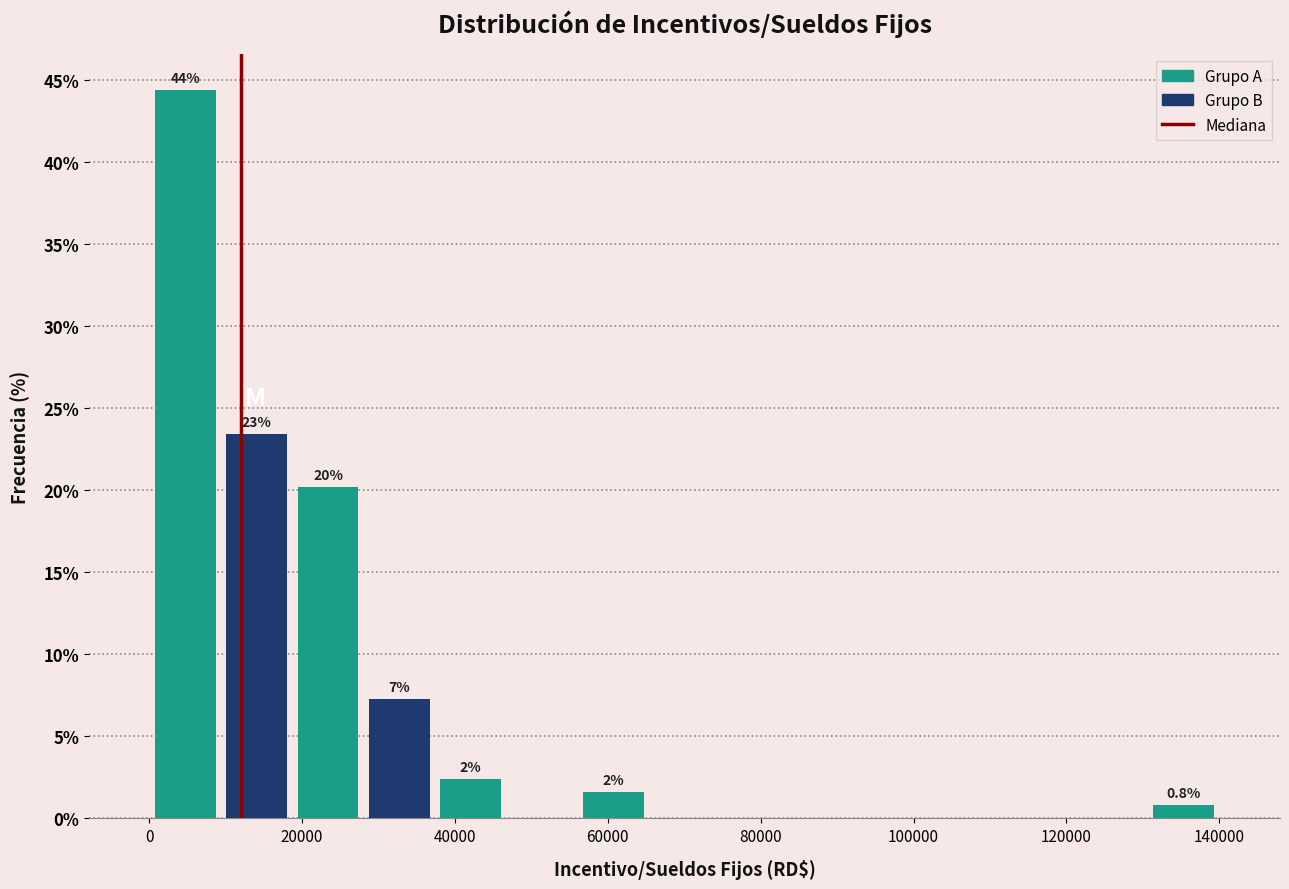

Which range on the x-axis has the tallest bar?

0 to 10000